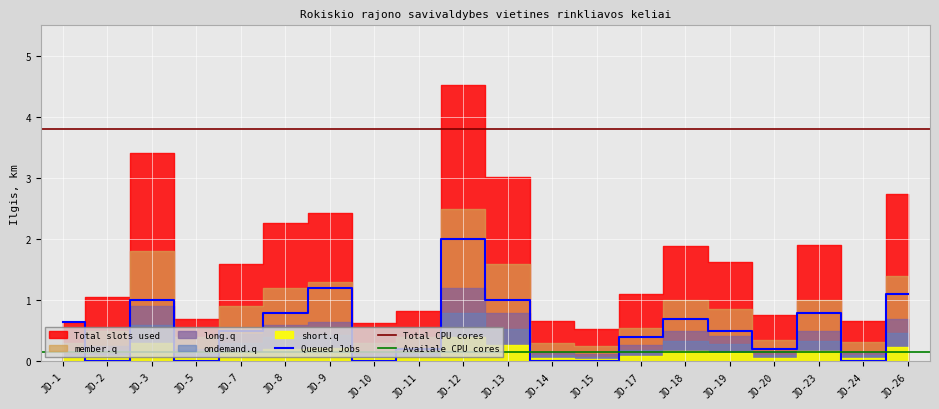

Rank the series by their maximum value, from lowest to highest.

short.q, ondemand.q, long.q, Queued Jobs, member.q, Total slots used